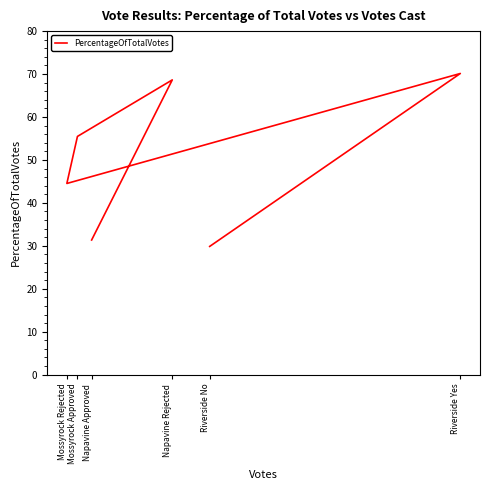

Approximately how many times larger is the value at Mossyrock Rejected compared to Napavine Rejected?

0.6